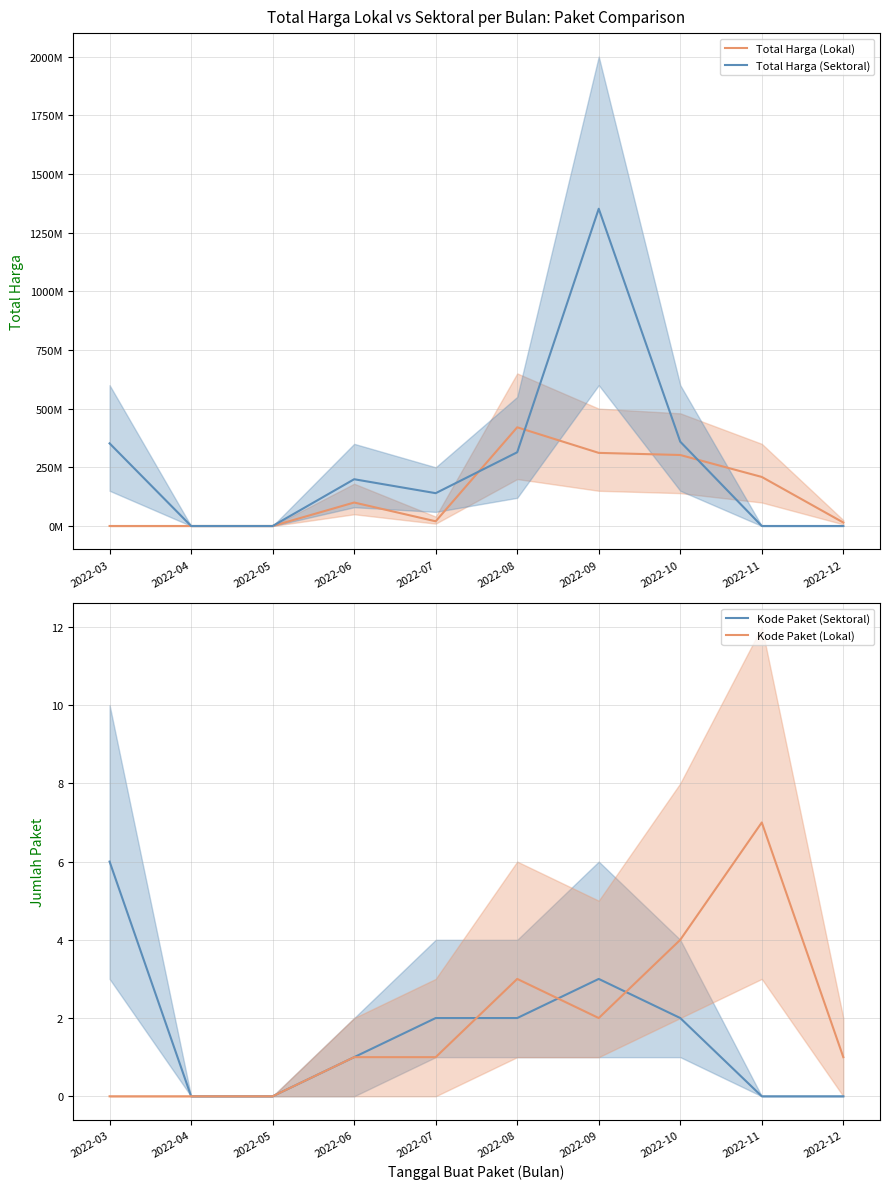

Between 2022-04 and 2022-12, which is larger?

2022-12